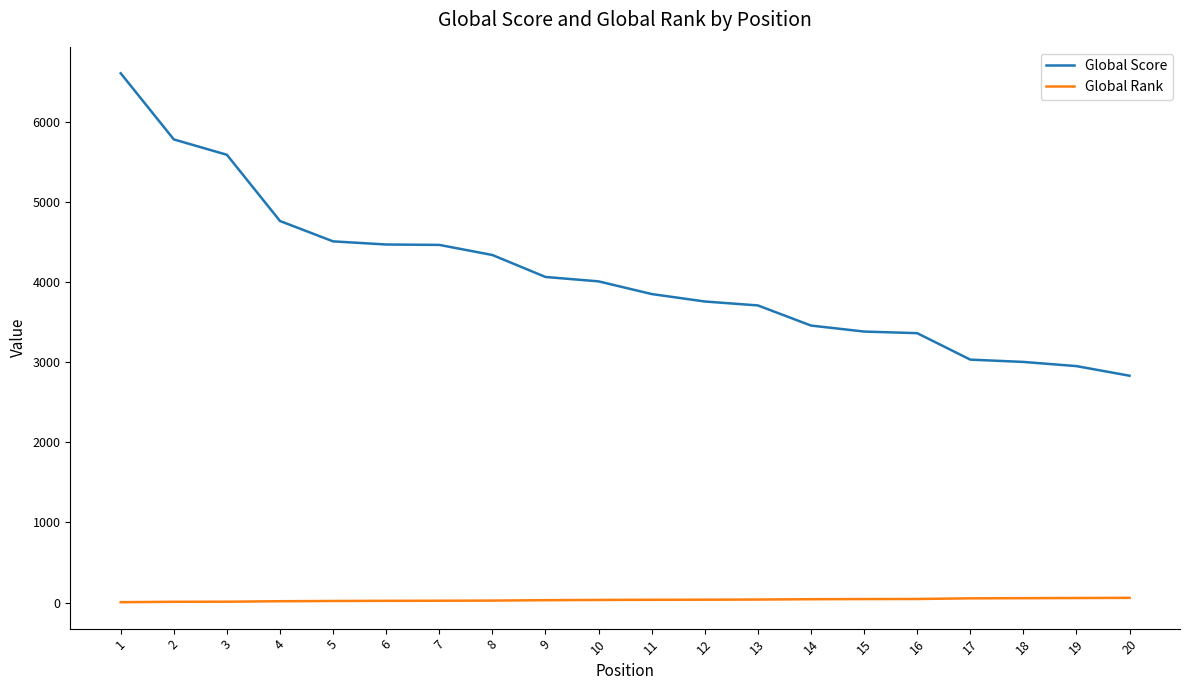

What are all the series names shown in the legend?

Global Score, Global Rank